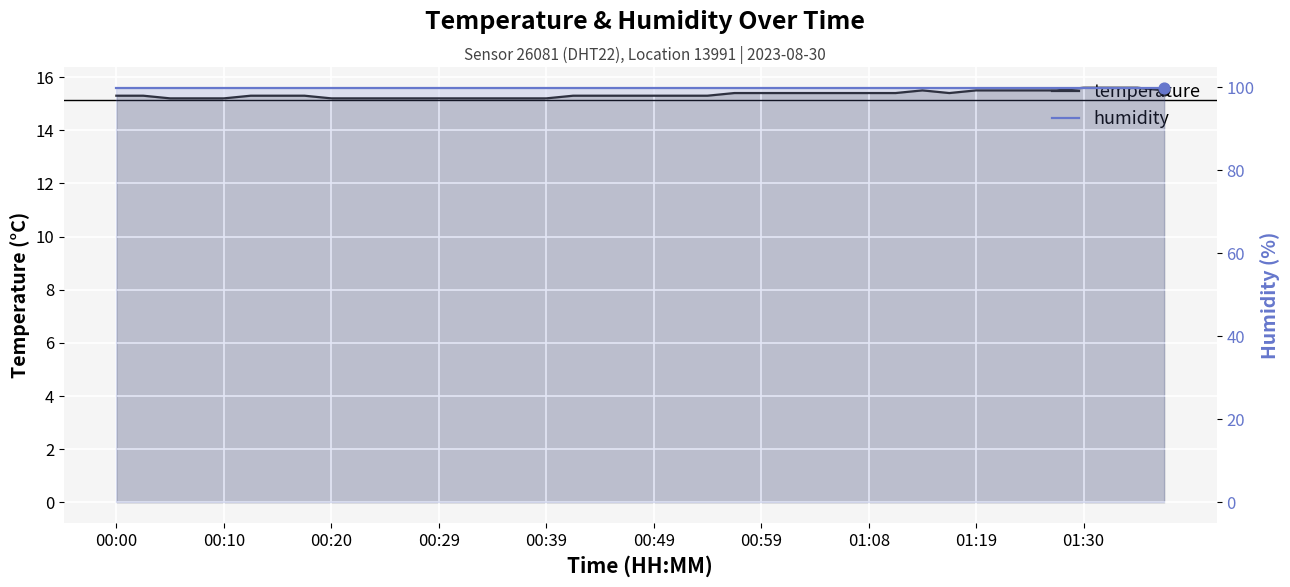

At which category is the sum across all series the highest?

01:30